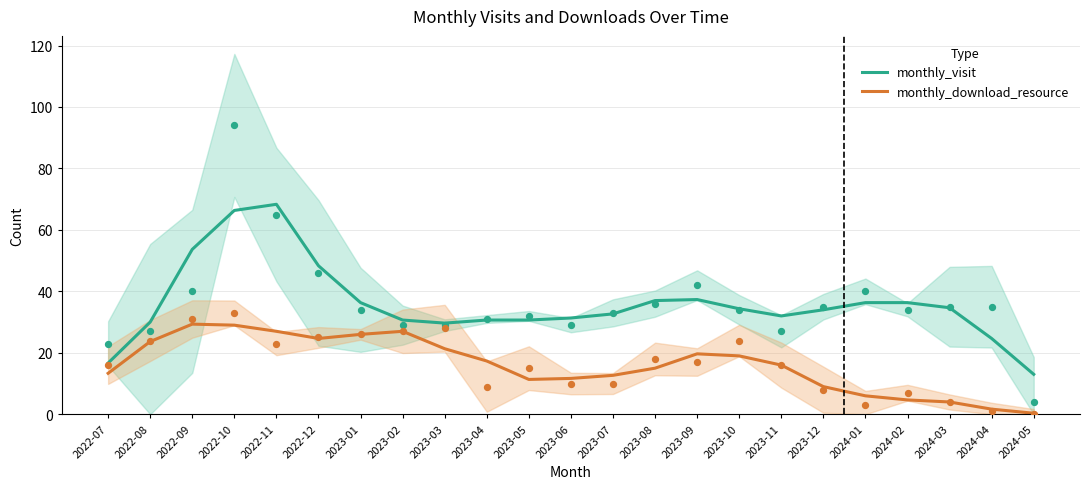

Which series has the largest total across all categories?

monthly_visit